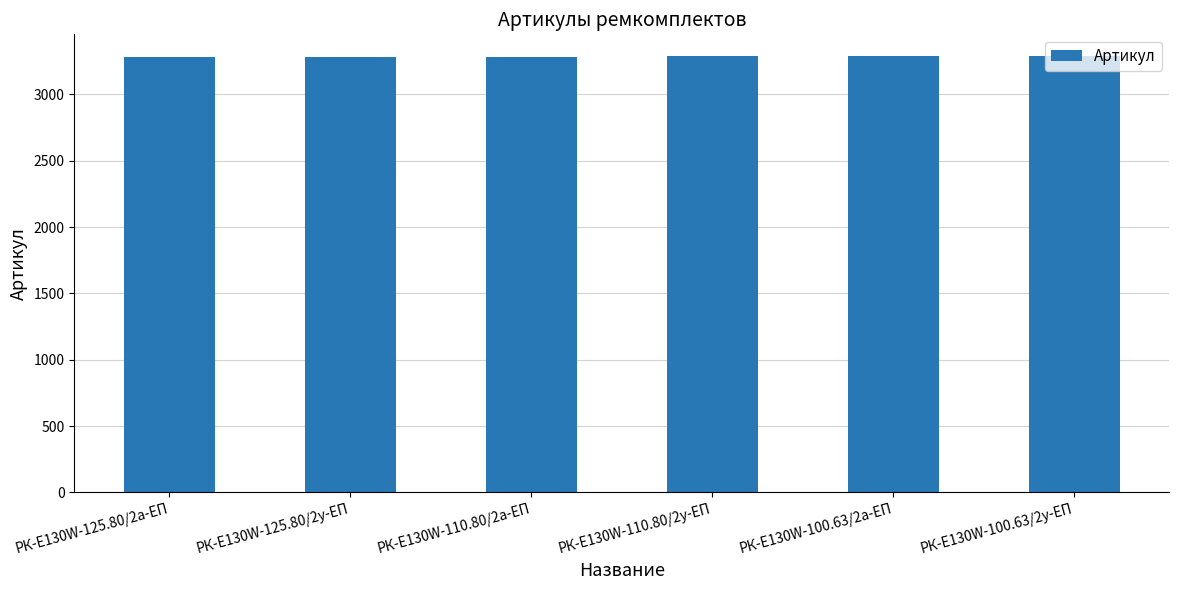

What is the label of the 6th bar from the left?

РК-E130W-100.63/2у-ЕП